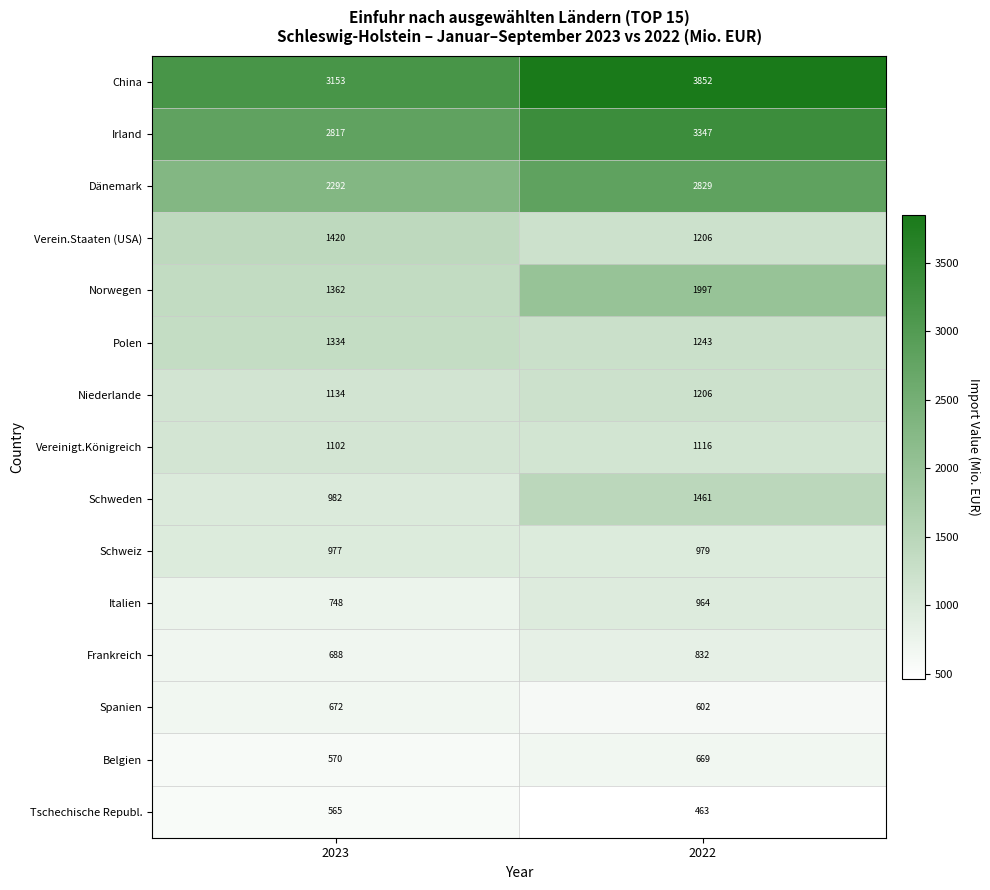

Which label corresponds to the smallest value in the chart?

2022